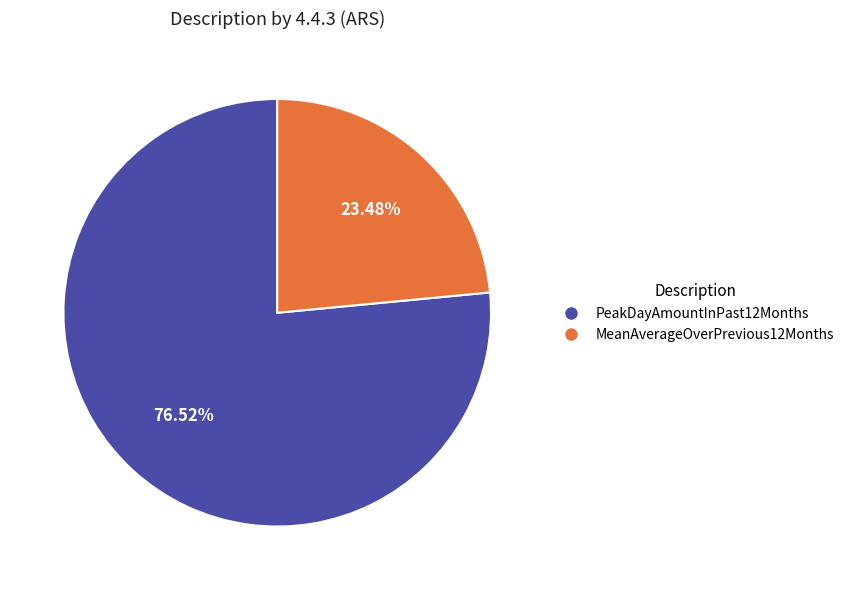

How many slices are in this pie chart?

2